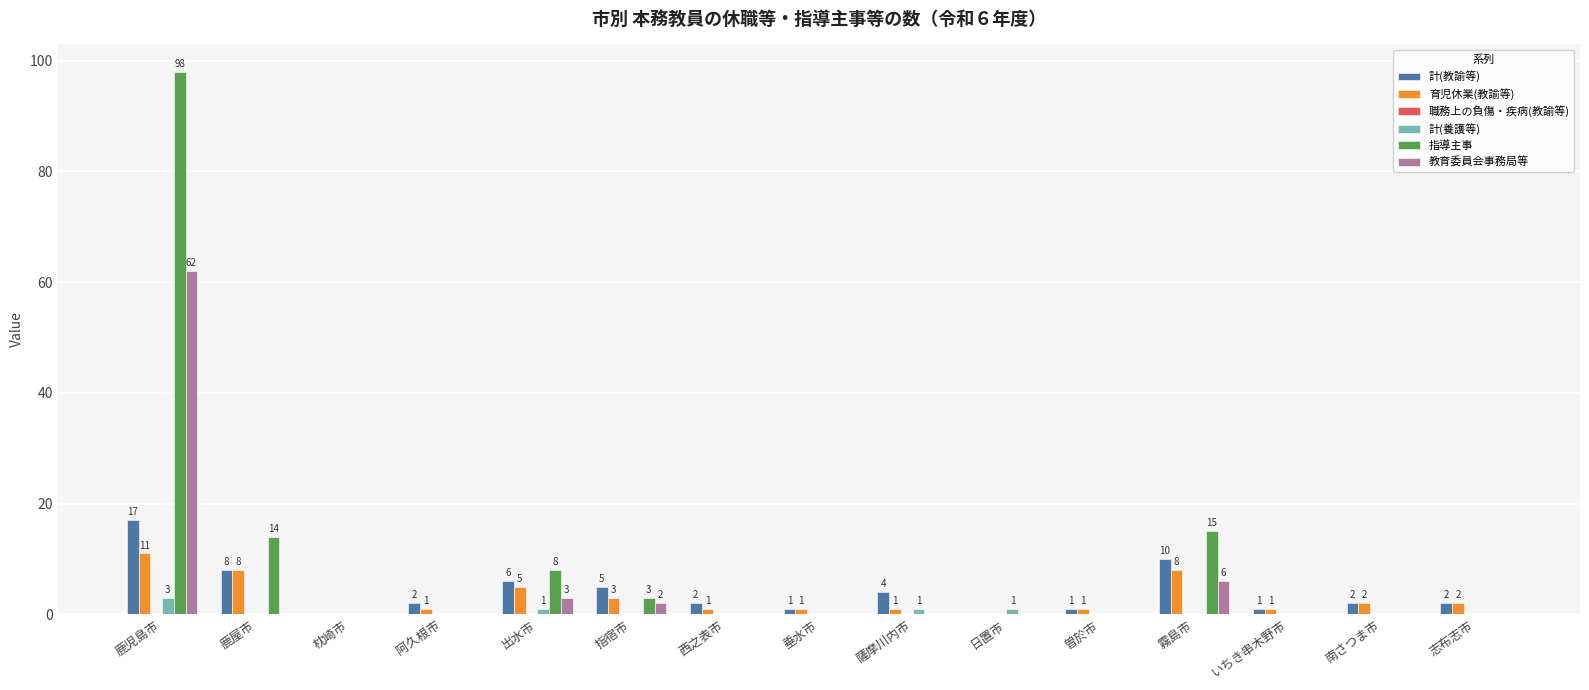

What is the sum of all 計(養護等) values?

6